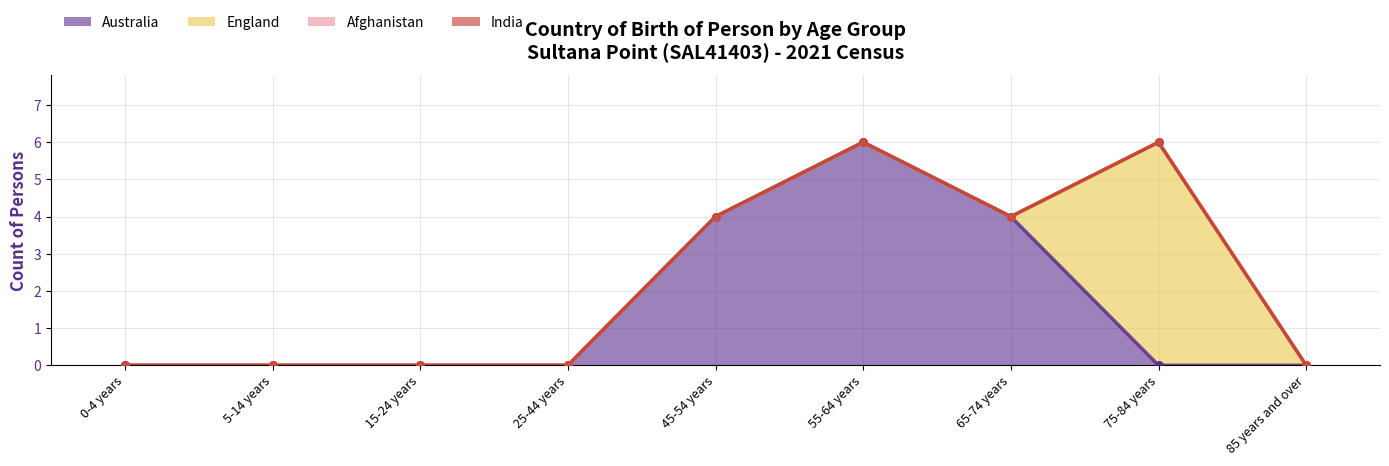

At how many categories does at least one series exceed 0?

4